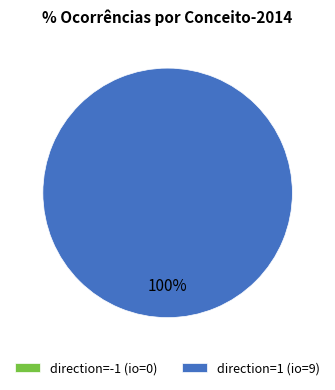

Is there any slice that represents more than half of the pie?

Yes